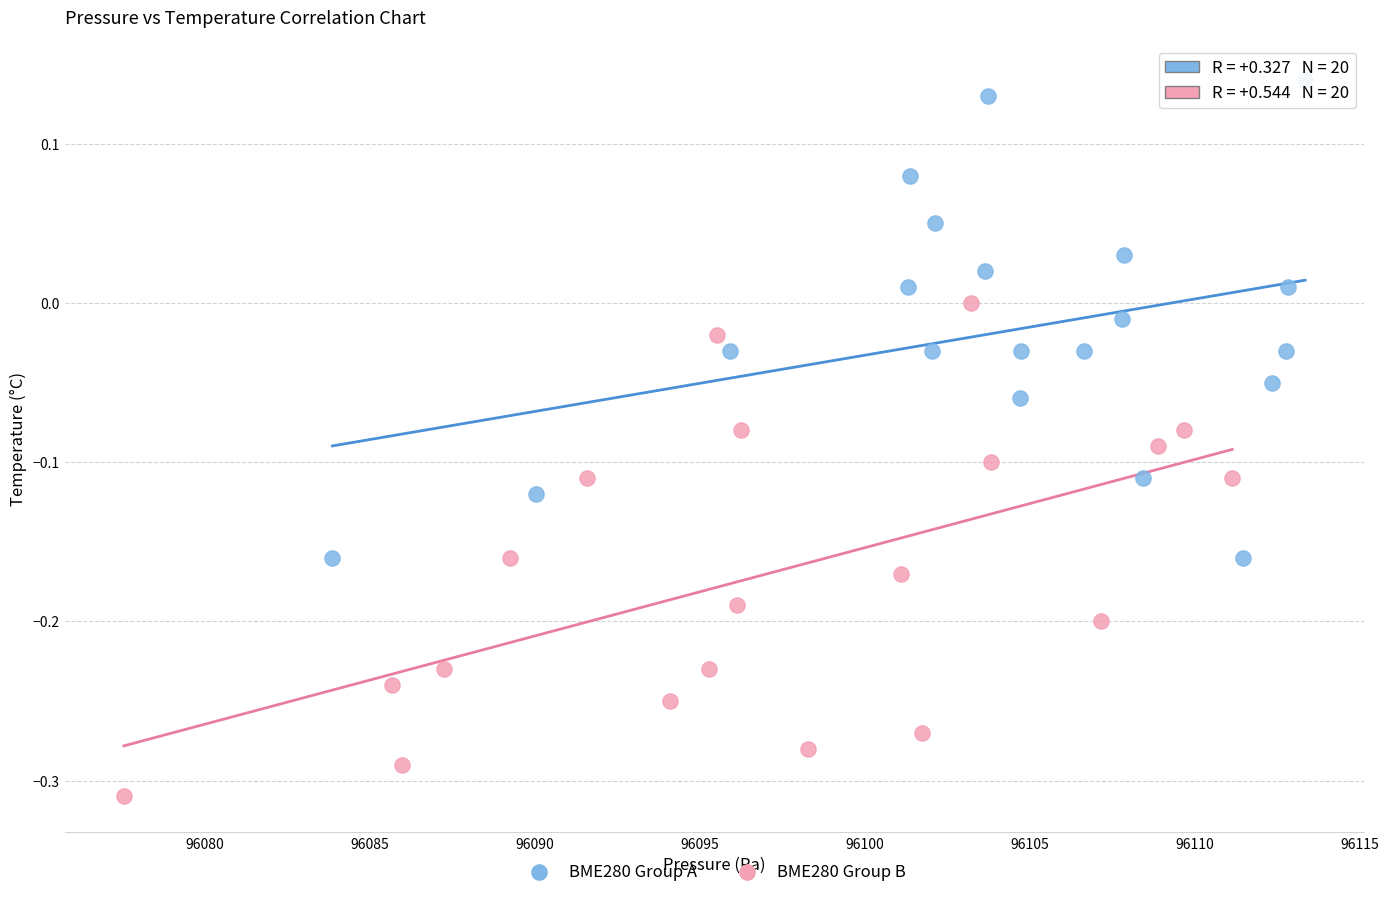

Which series contains the lowest Y value?

BME280 Group B